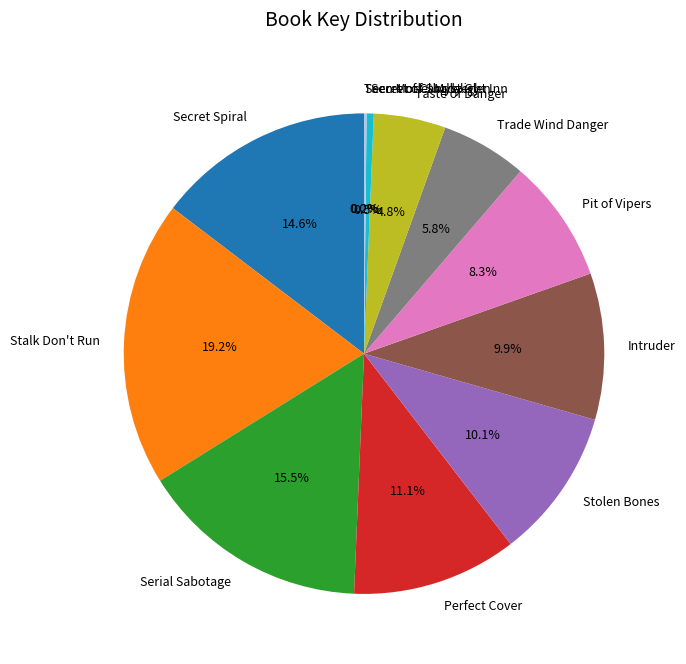

Does any single category account for the majority?

No